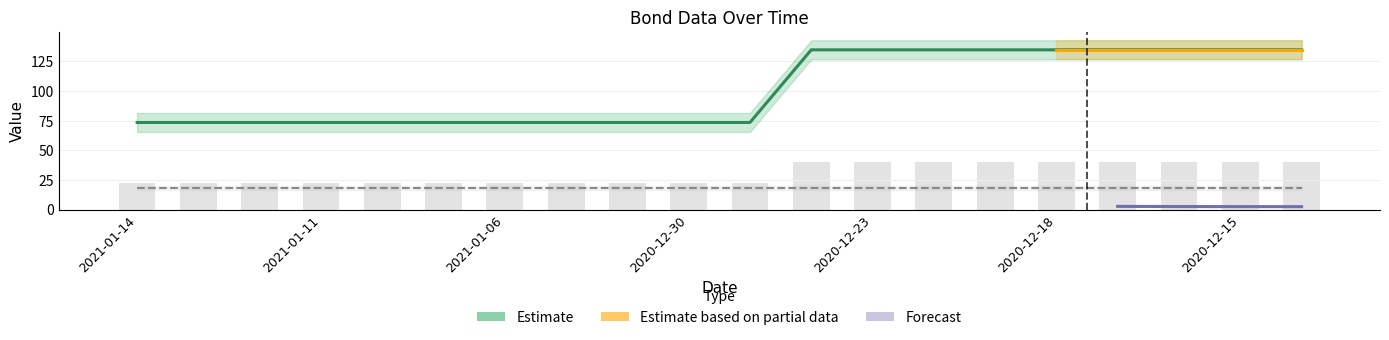

Between 2021-01-06 and 2020-12-15, which is larger?

2020-12-15